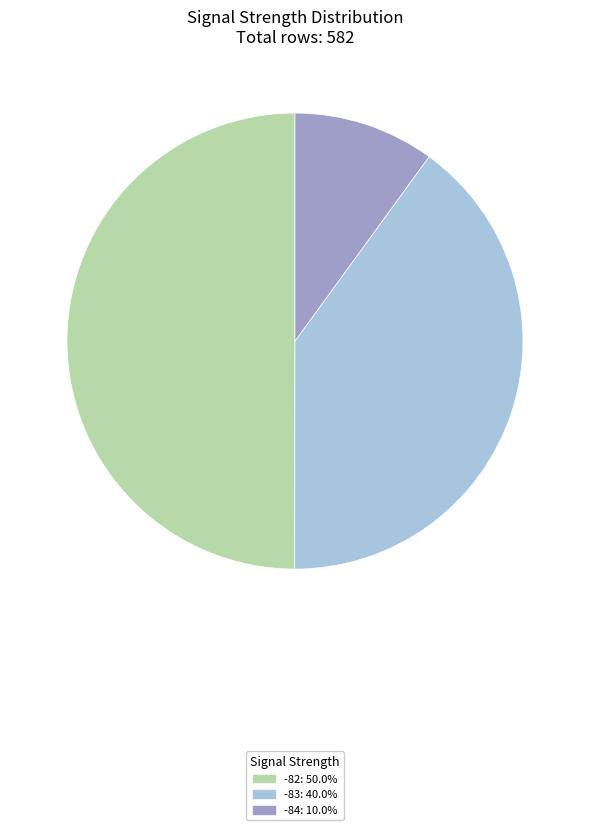

Does -84: 10.0% account for over 50% of the chart?

No